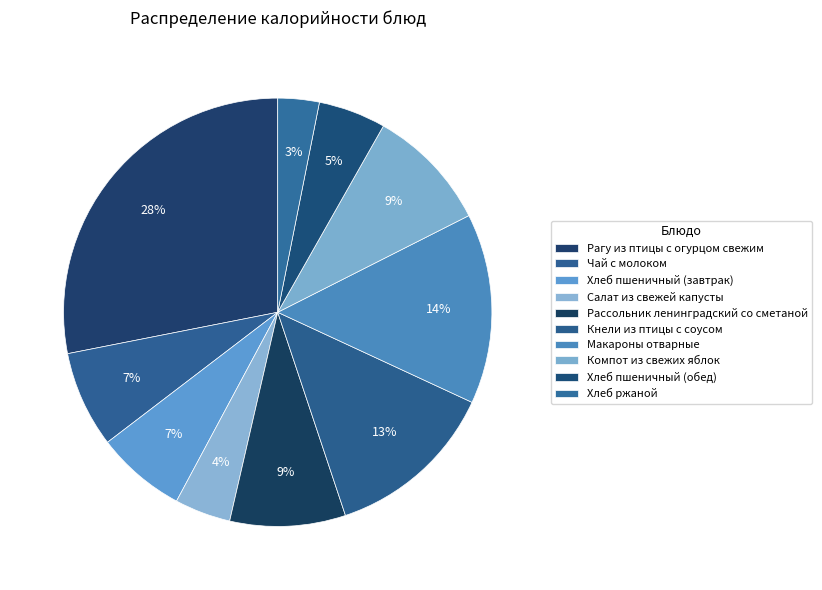

How many slices are in this pie chart?

10